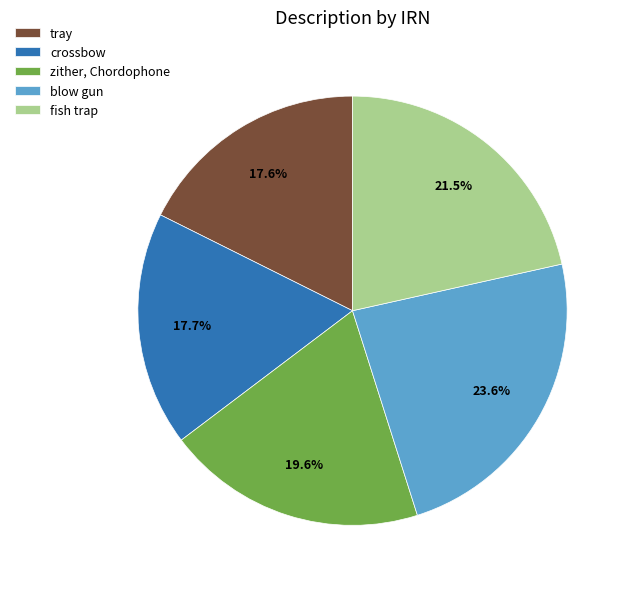

Do blow gun and crossbow together represent more than half of the pie?

No